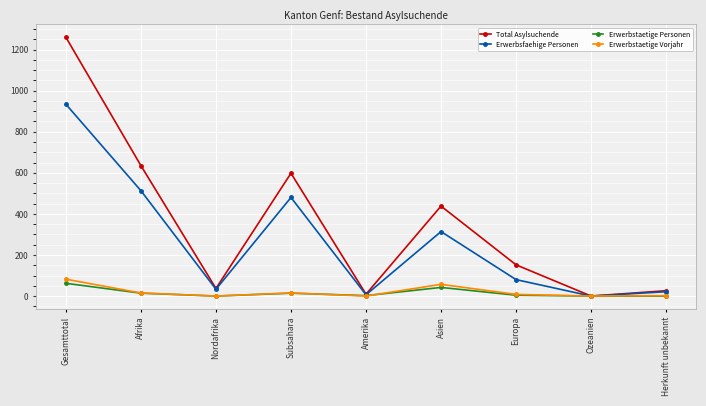

Which category has the highest value across all series?

Gesamttotal